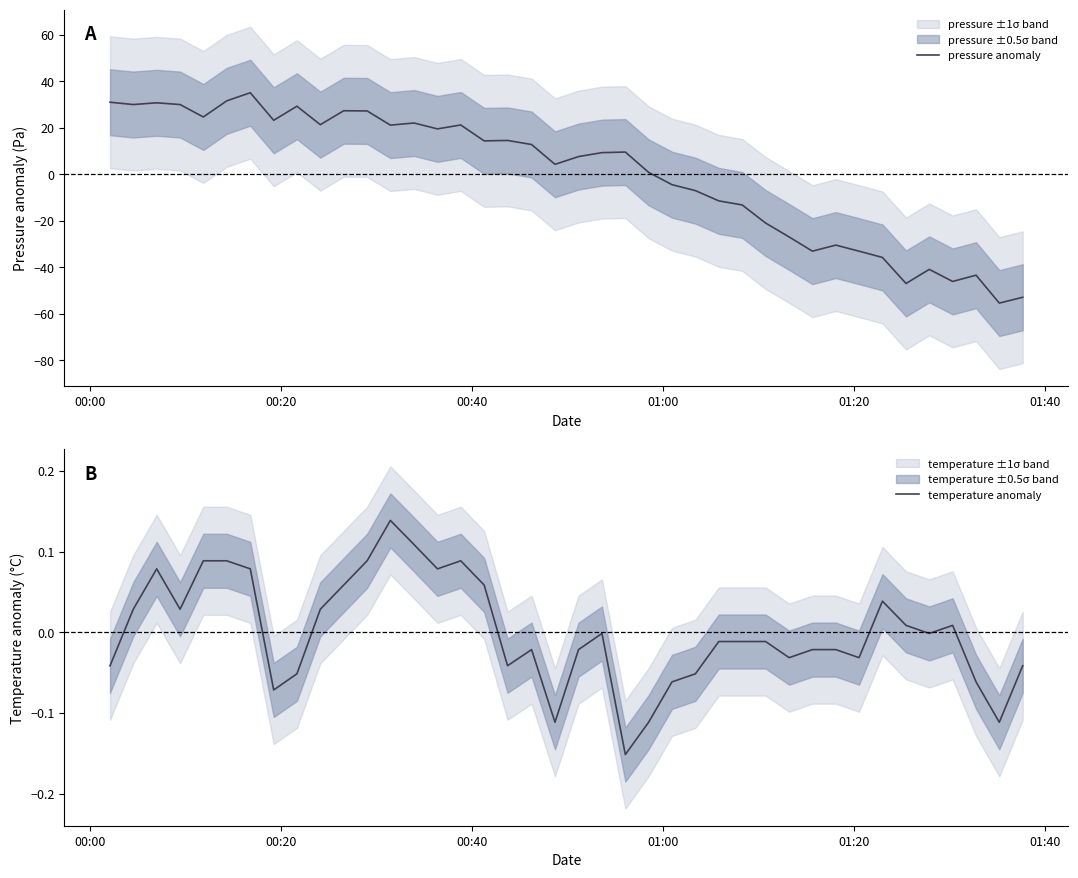

How many values in the temperature anomaly series exceed 0?

17